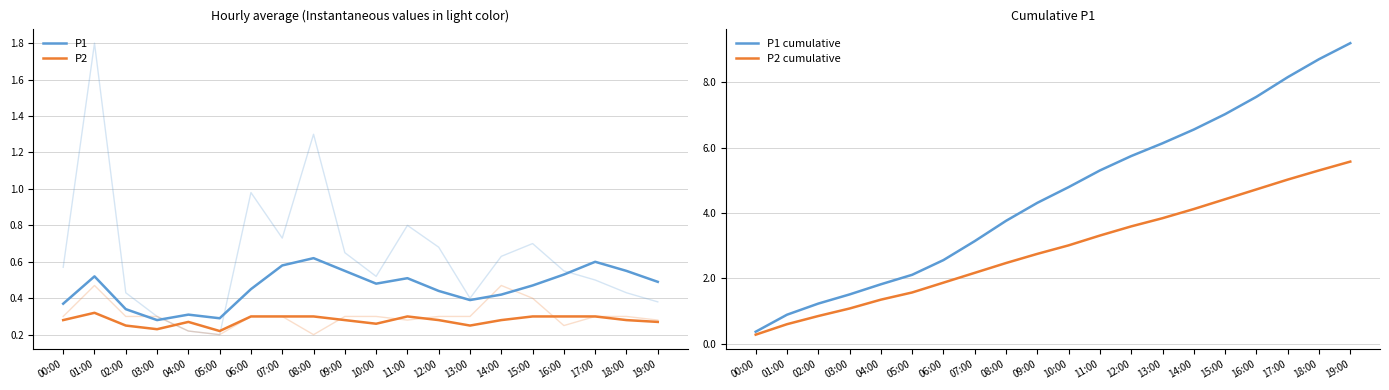

At how many categories does at least one series exceed 4?

11